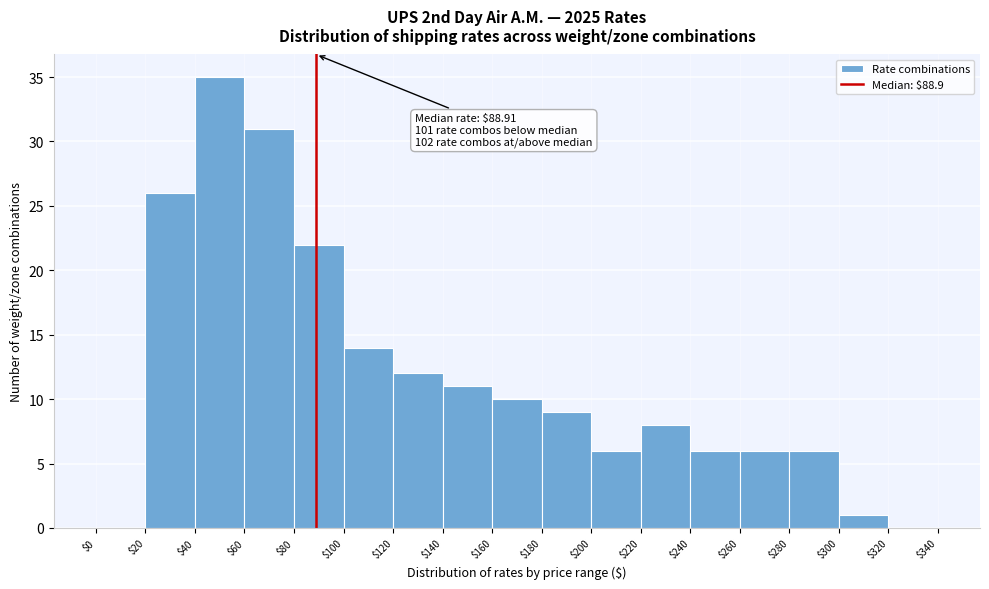

Over which range of the x-axis is the bar tallest?

$40 to $60